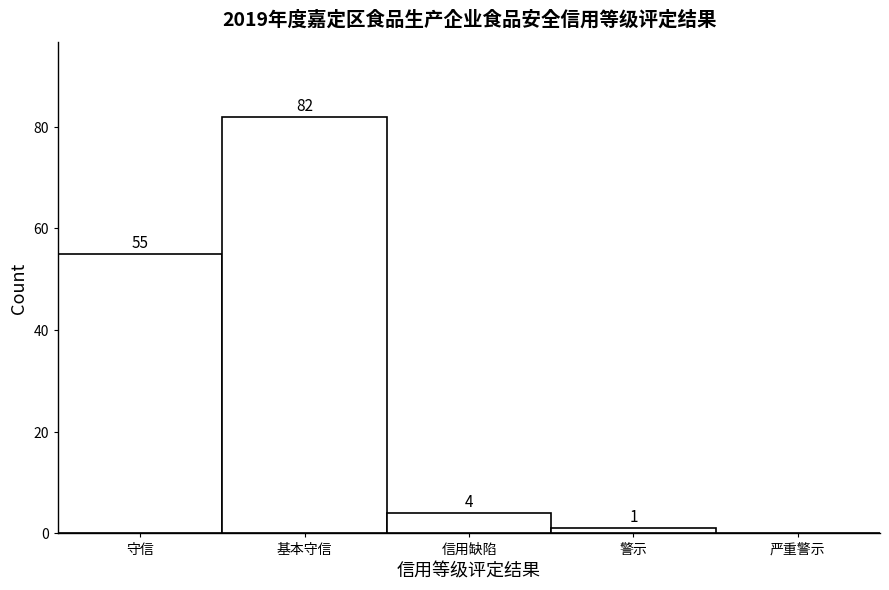

Reading right to left, list all the values displayed in this chart.

严重警示=0	警示=1	信用缺陷=4	基本守信=82	守信=55